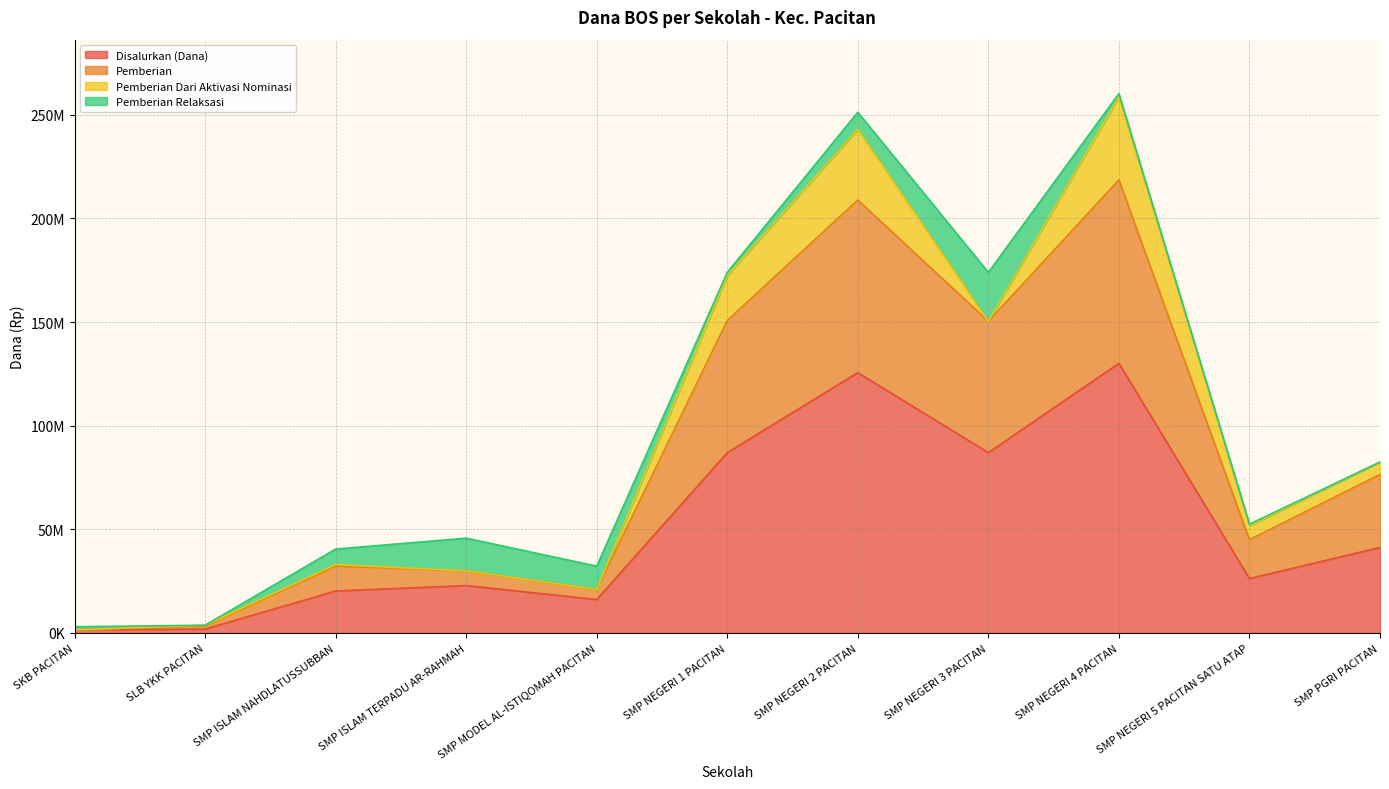

Where is Disalurkan (Dana) nearest to the value 65812500?

SMP NEGERI 1 PACITAN